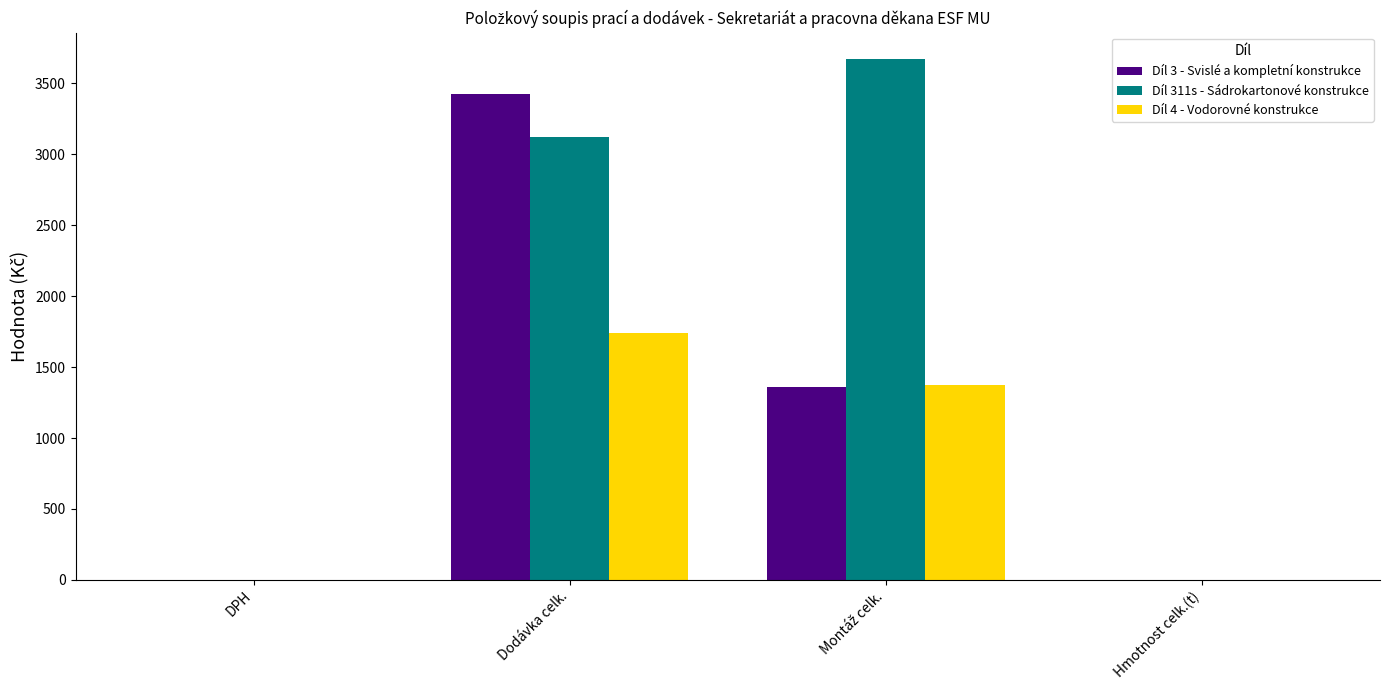

At which category is the sum across all series the highest?

Dodávka celk.